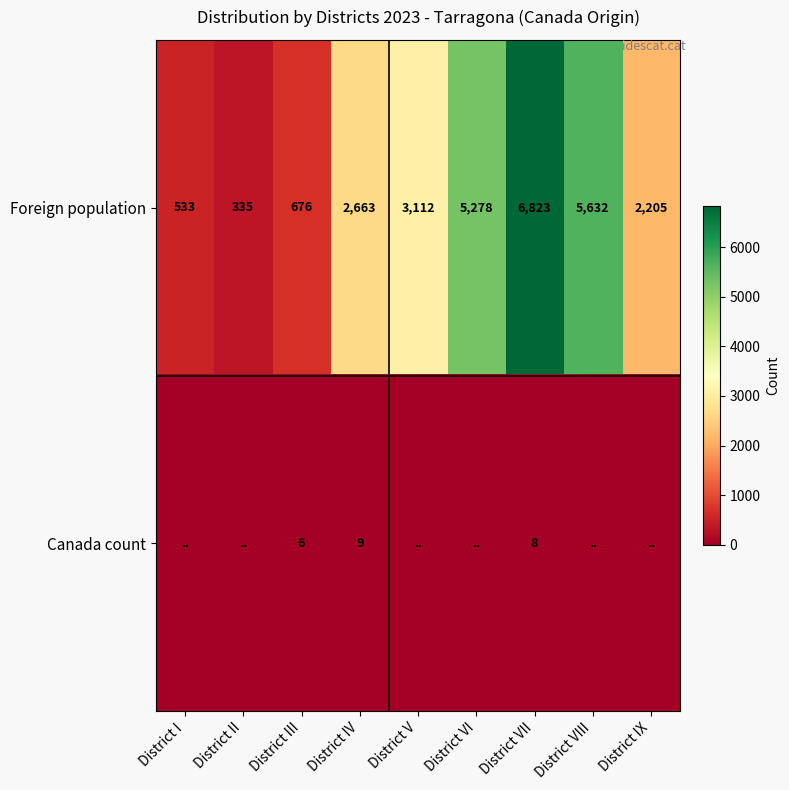

What is the sum of all Foreign population values?

27257